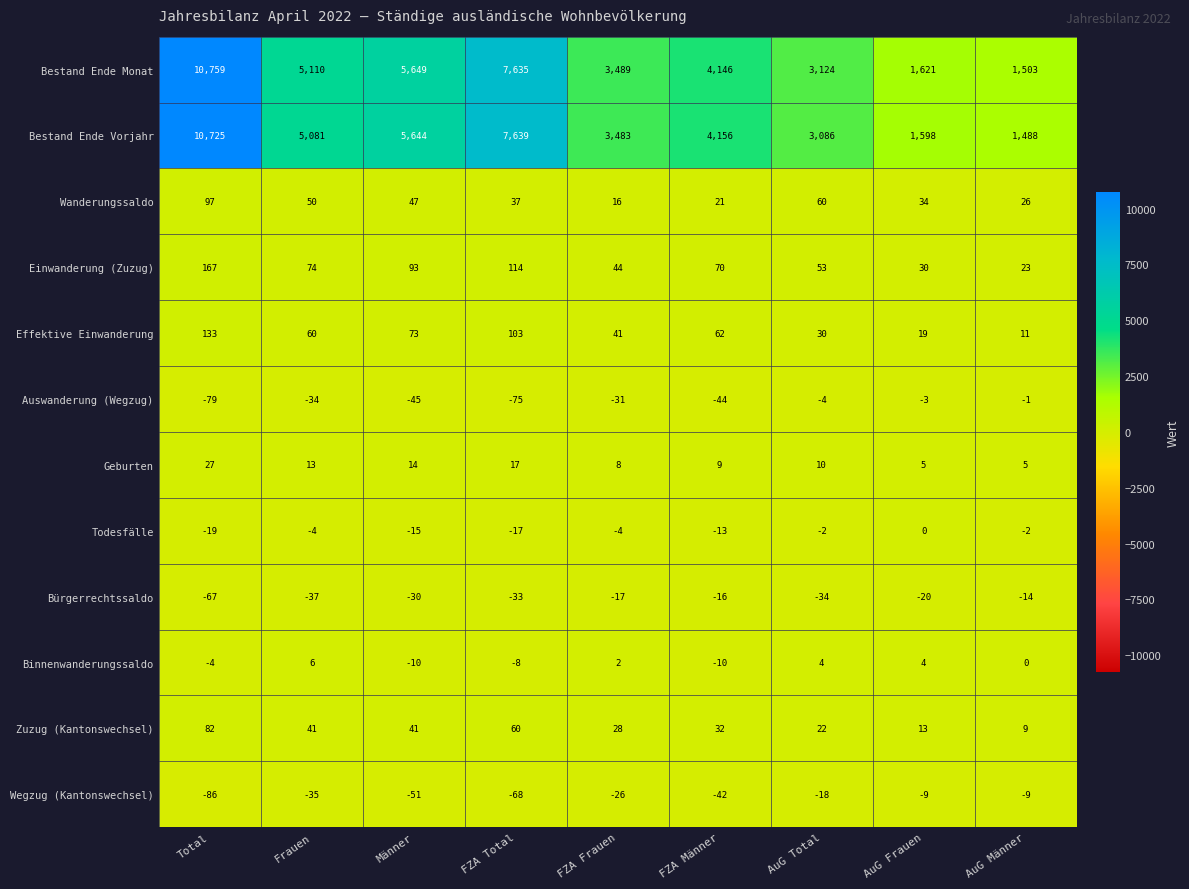

How many data points does each series have?

9